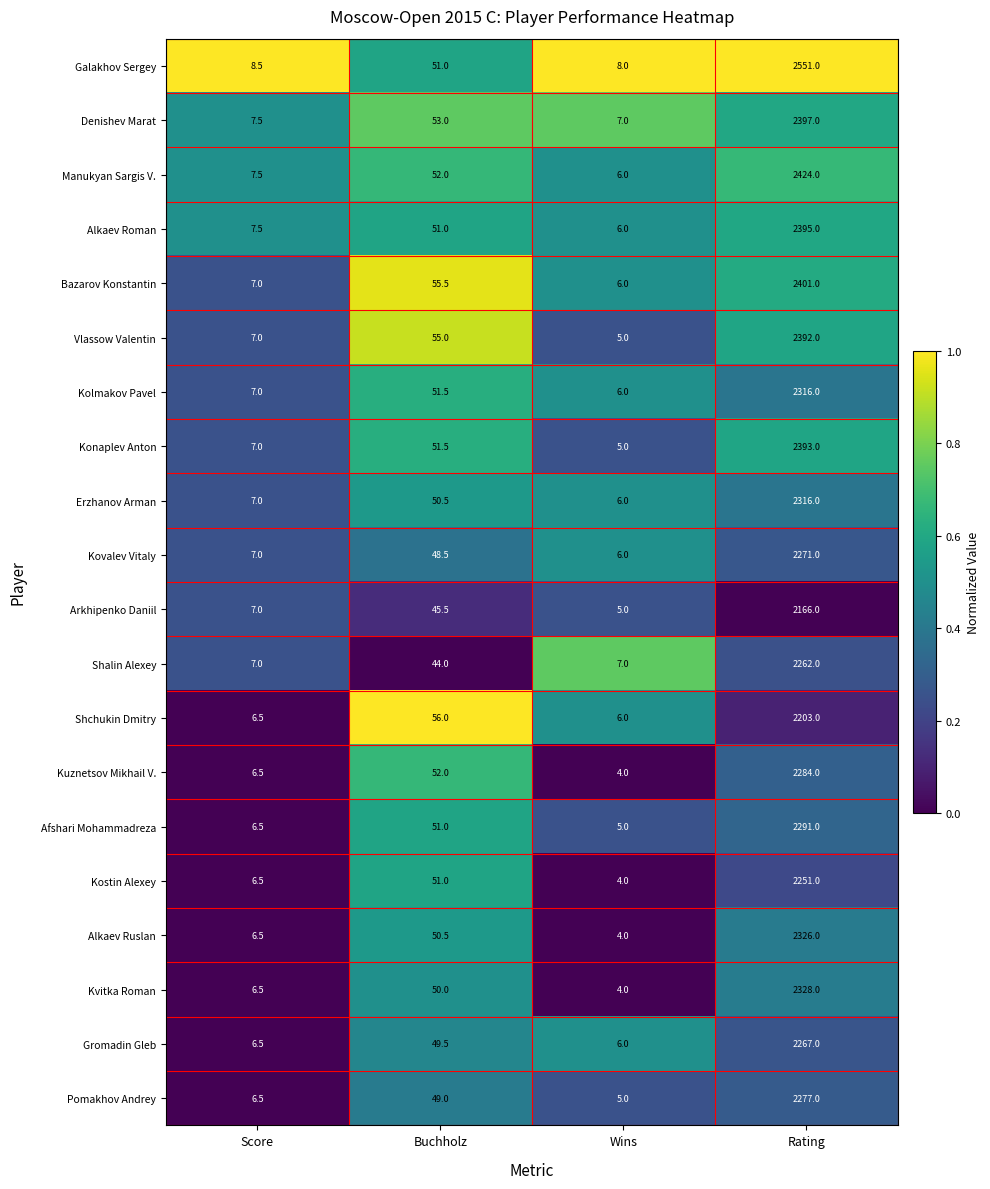

Where does the Kovalev Vitaly series first go above 48?

Buchholz